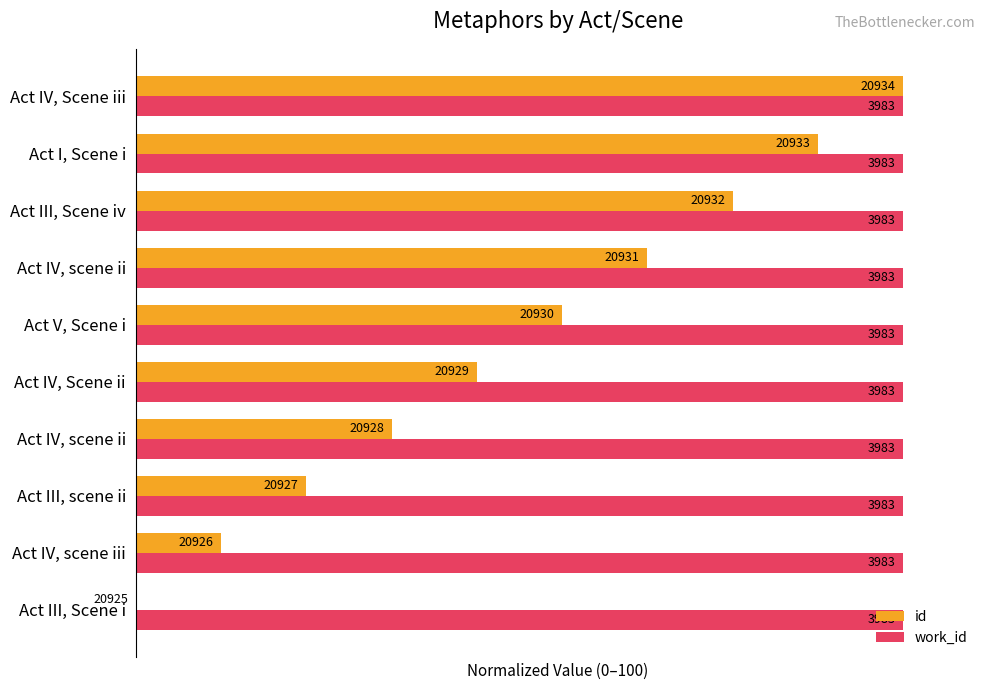

Which series has the largest range (max minus min)?

id